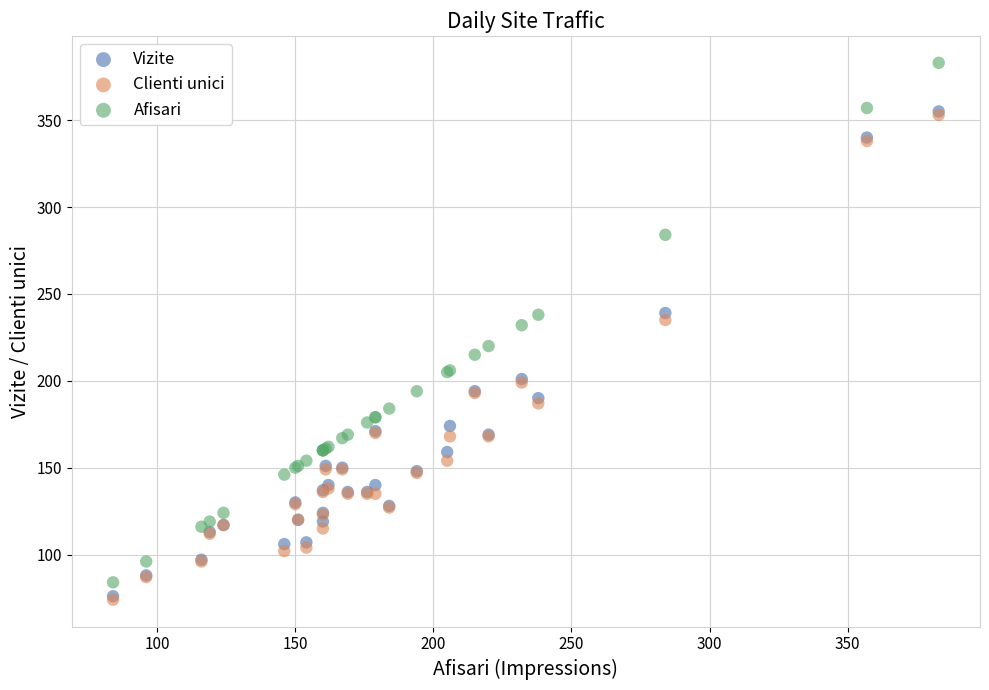

Which series reaches the maximum Y coordinate?

Afisari